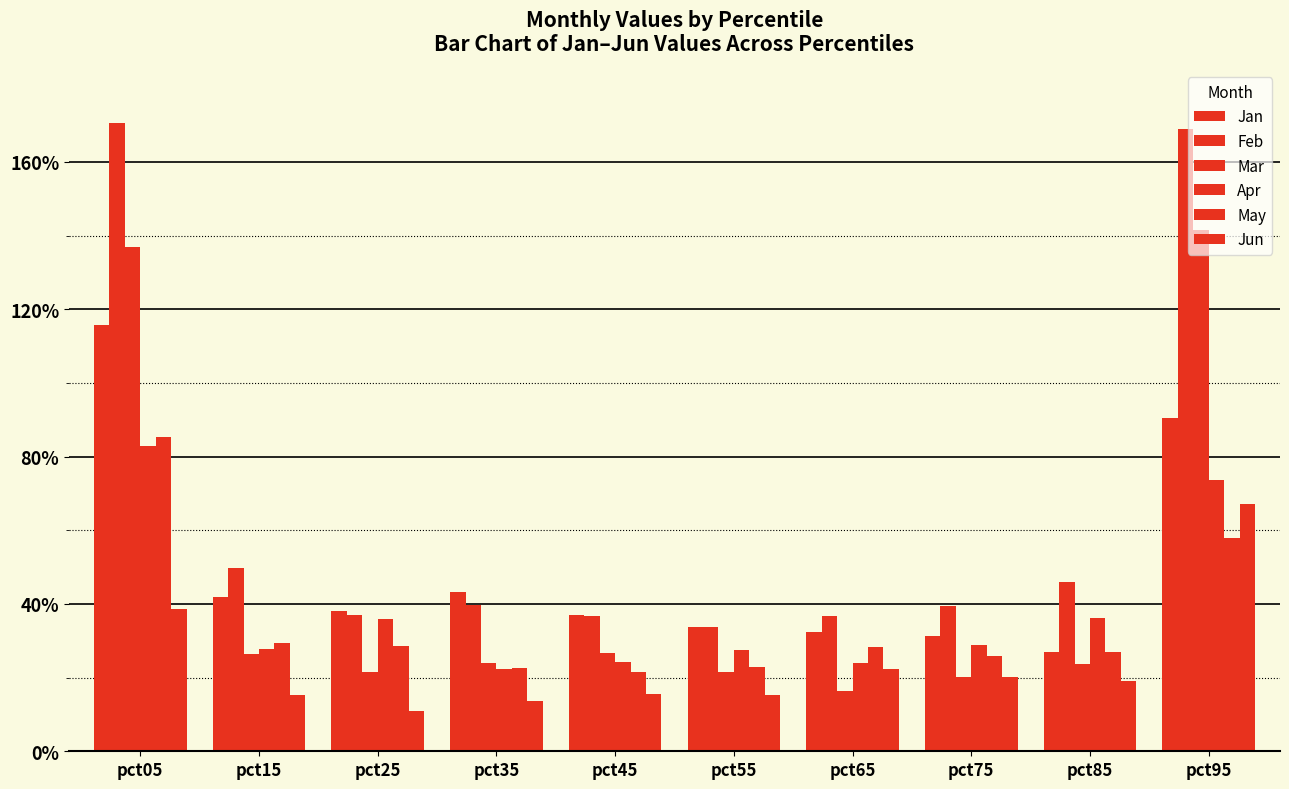

What is the average value of the May series?

0.3